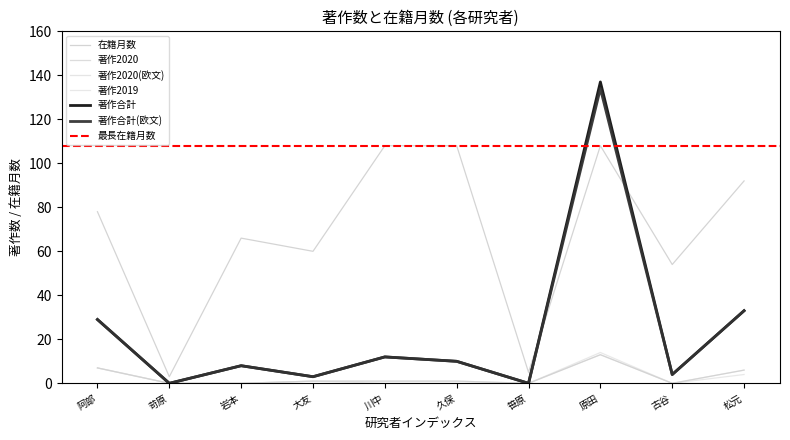

Does the chart display data point markers on the line(s)?

No